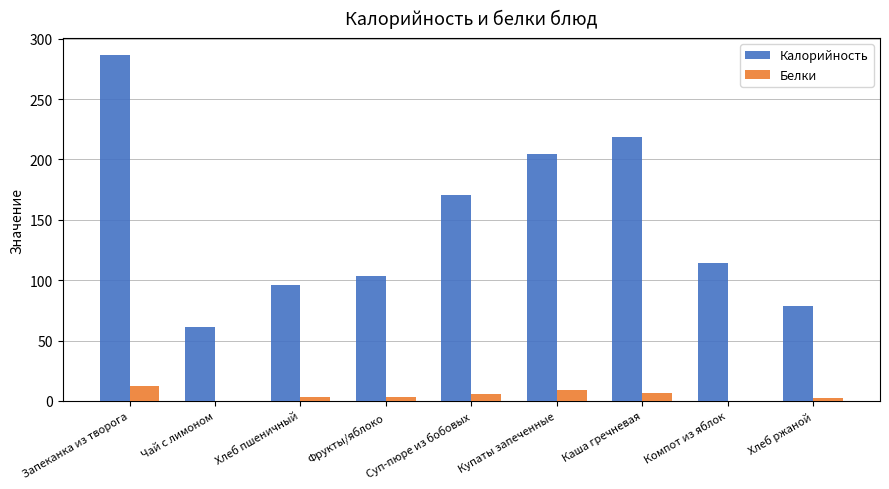

What is the sum of all Белки values?

42.7